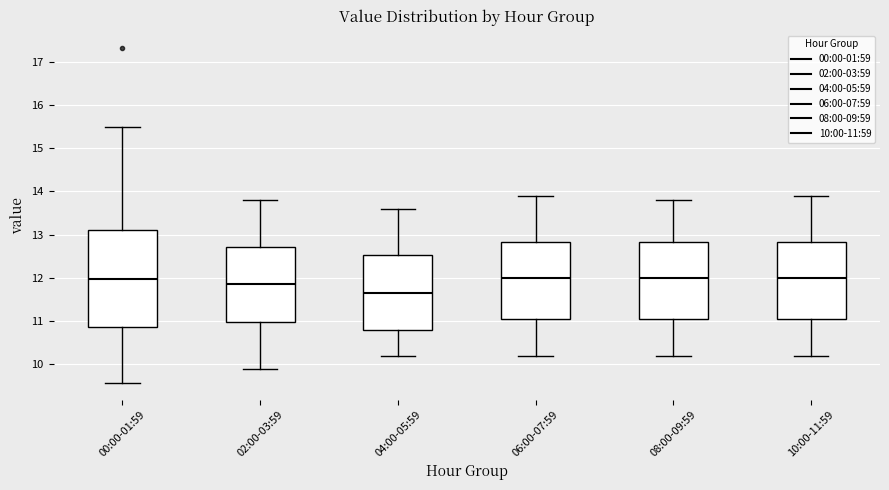

Reading left to right, transcribe this box plot: for each box, give where its median line is, the range the box spans, and where its two whiskers end, as read against the y-axis. The values are not printed on the chart, so give them approximately, as read against the axis.

00:00-01:59: median 12.0, box 10.9 to 13.1, whiskers 9.6 to 15.5
02:00-03:59: median 11.9, box 11.0 to 12.7, whiskers 9.9 to 13.8
04:00-05:59: median 11.7, box 10.8 to 12.5, whiskers 10.2 to 13.6
06:00-07:59: median 12.0, box 11.1 to 12.8, whiskers 10.2 to 13.9
08:00-09:59: median 12.0, box 11.1 to 12.8, whiskers 10.2 to 13.8
10:00-11:59: median 12.0, box 11.1 to 12.8, whiskers 10.2 to 13.9